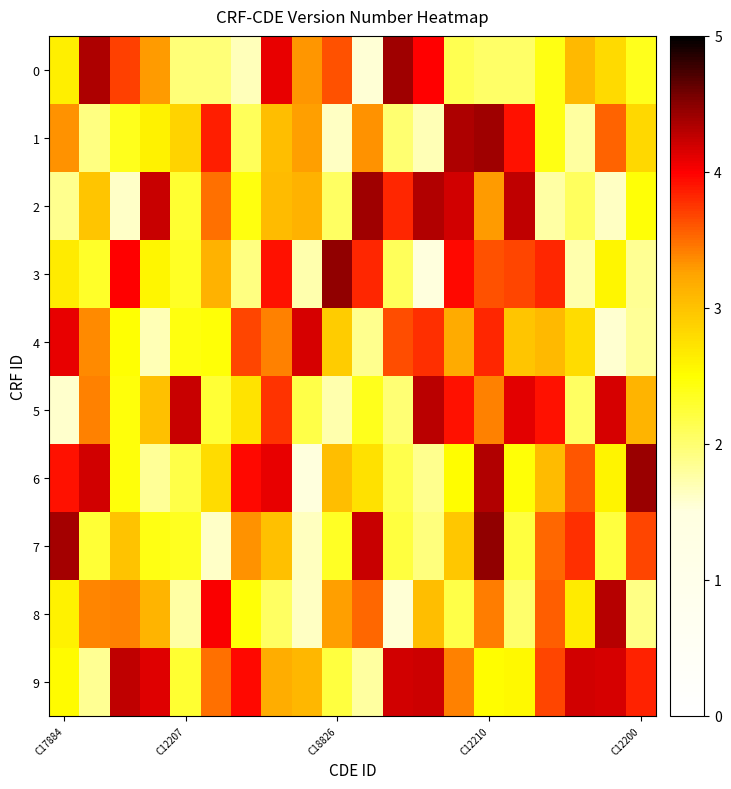

How many categories are shown in the chart?

20